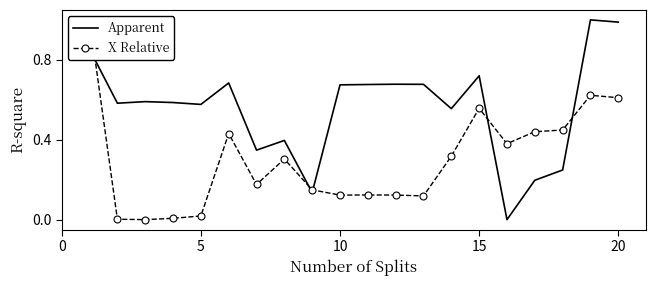

Is this an area chart (filled region under the line)?

No